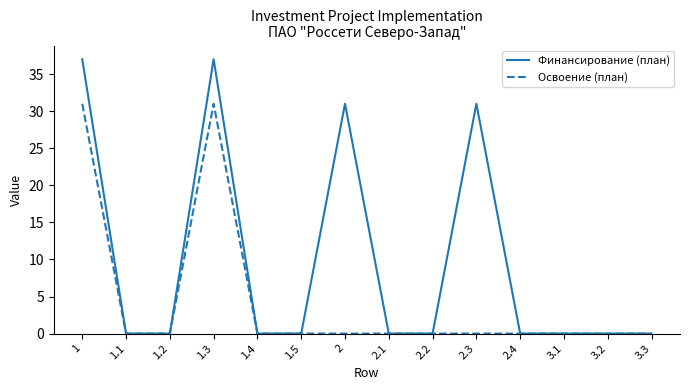

Rank the series by their average value, from lowest to highest.

Освоение (план), Финансирование (план)